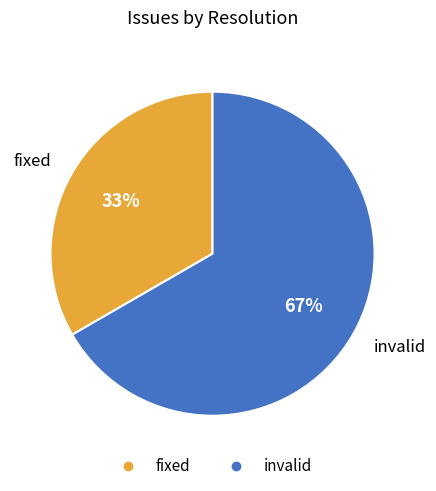

To the nearest percent, what is the average slice percentage?

50%